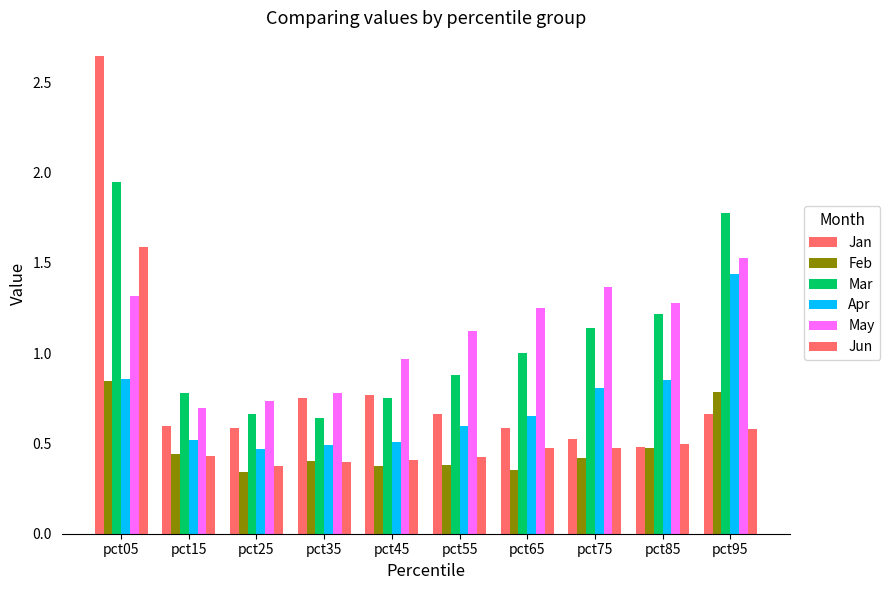

How many data points does each series have?

10